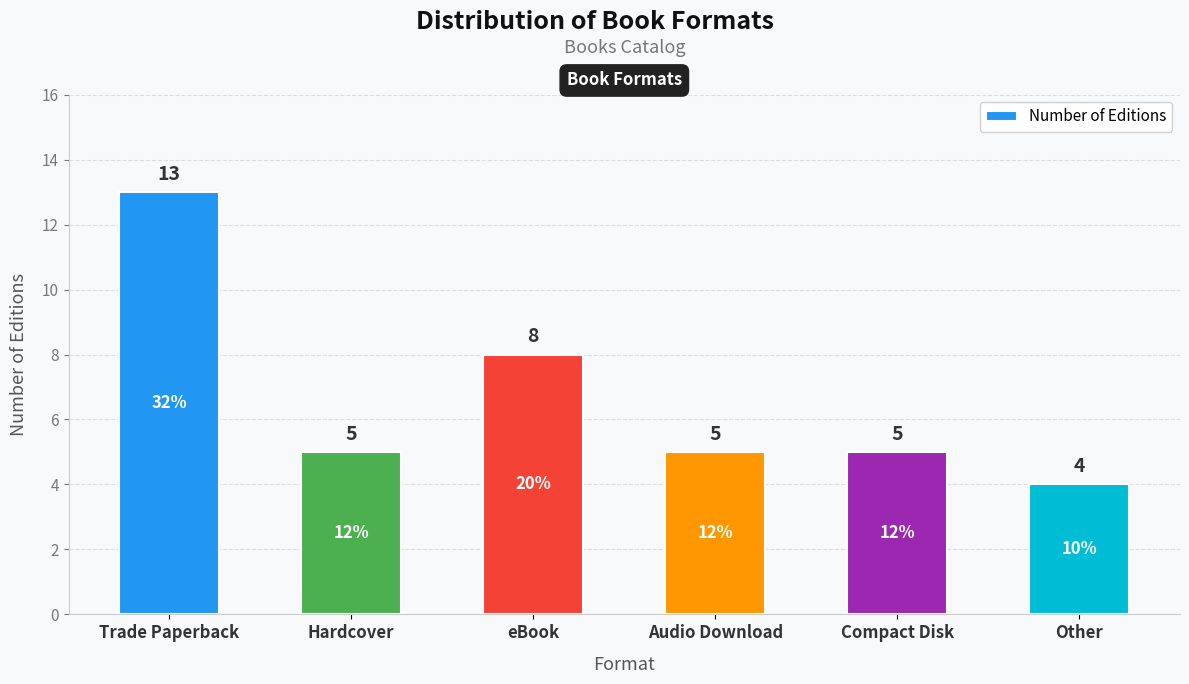

What is the change in value from eBook to Compact Disk?

-3